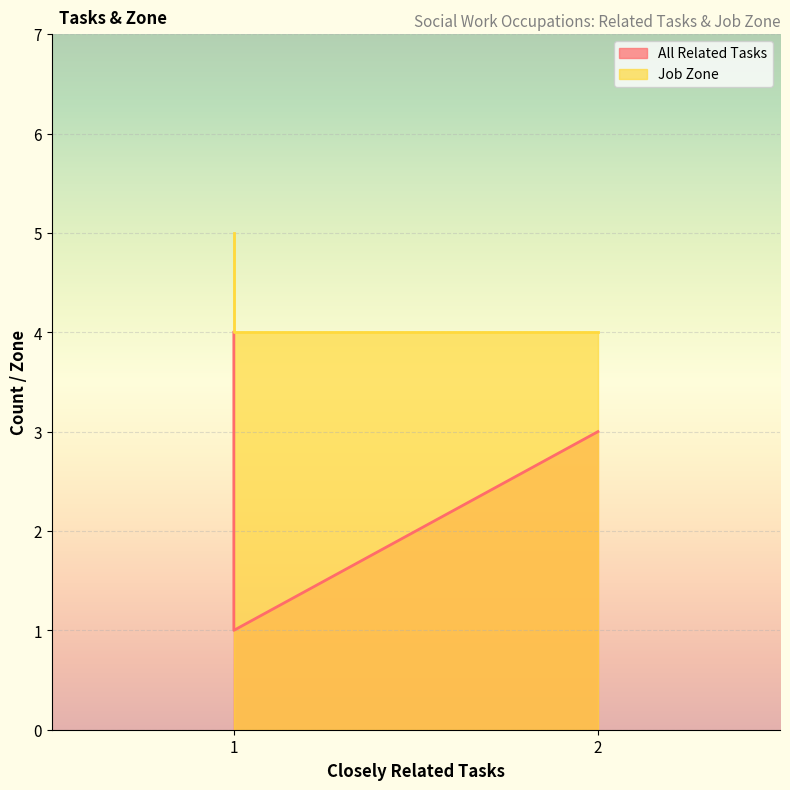

Which series has the widest spread of values?

All Related Tasks